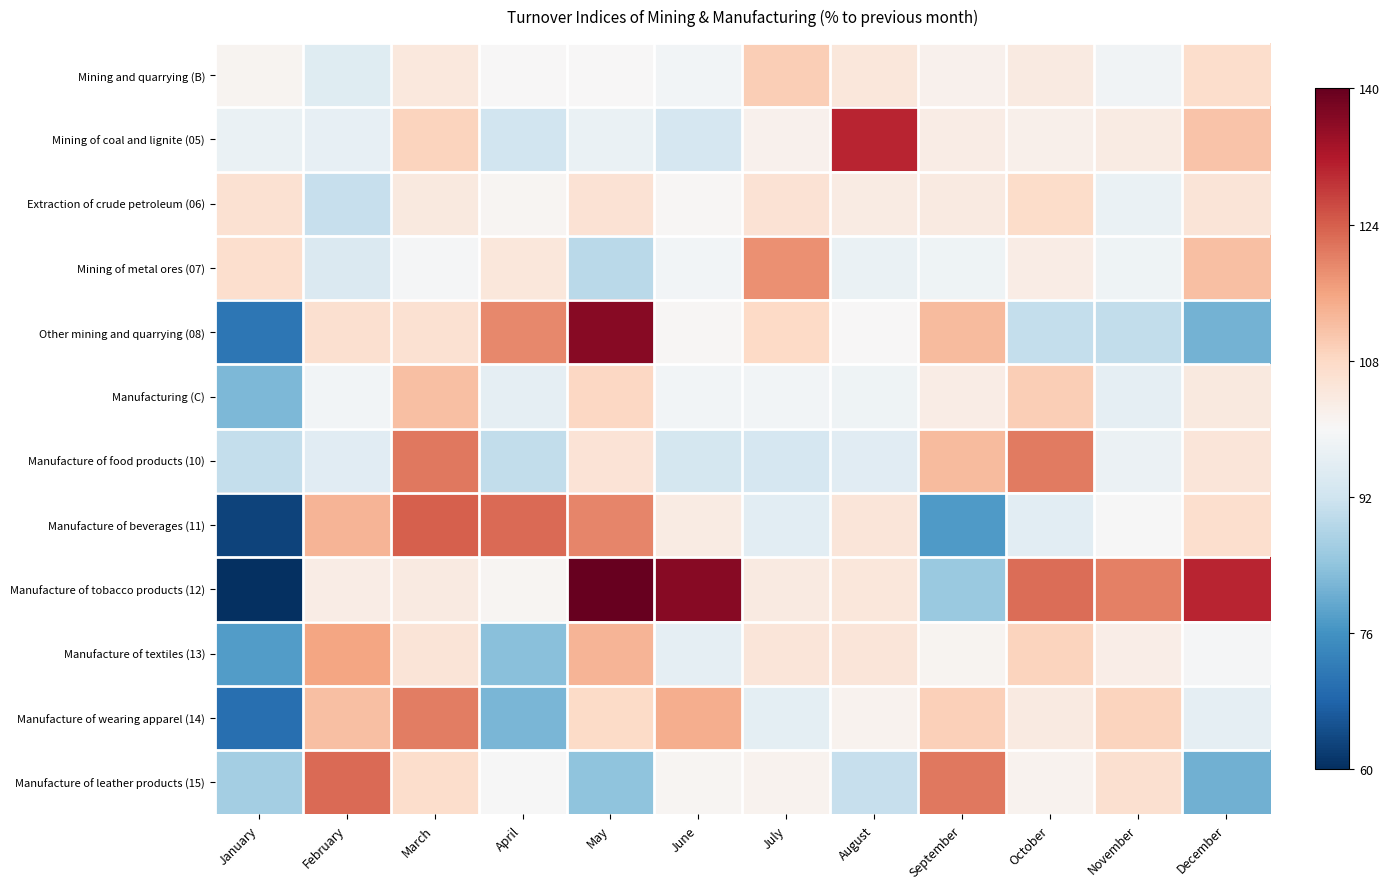

Rank the series by their maximum value, from highest to lowest.

Manufacture of tobacco products (12), Other mining and quarrying (08), Mining of coal and lignite (05), Manufacture of beverages (11), Manufacture of leather products (15), Manufacture of food products (10), Manufacture of wearing apparel (14), Mining of metal ores (07), Manufacture of textiles (13), Manufacturing (C), Mining and quarrying (B), Extraction of crude petroleum (06)